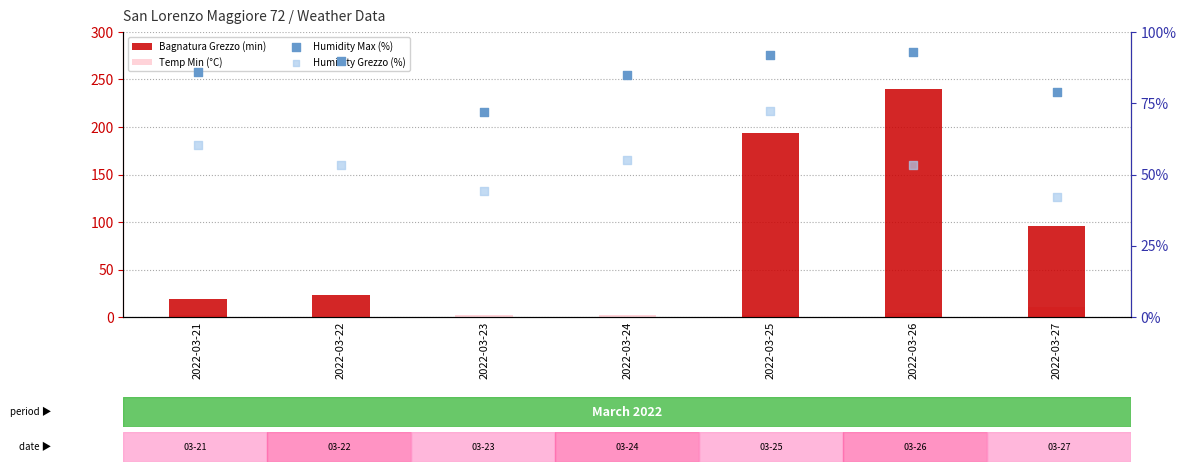

Which series has the largest total across all categories?

Humidity Max (%)